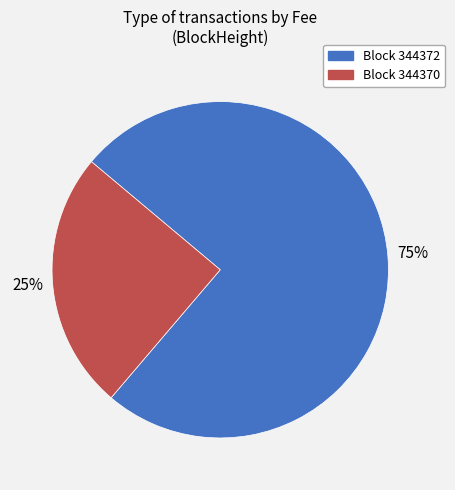

To the nearest percent, what is the average slice percentage?

50%